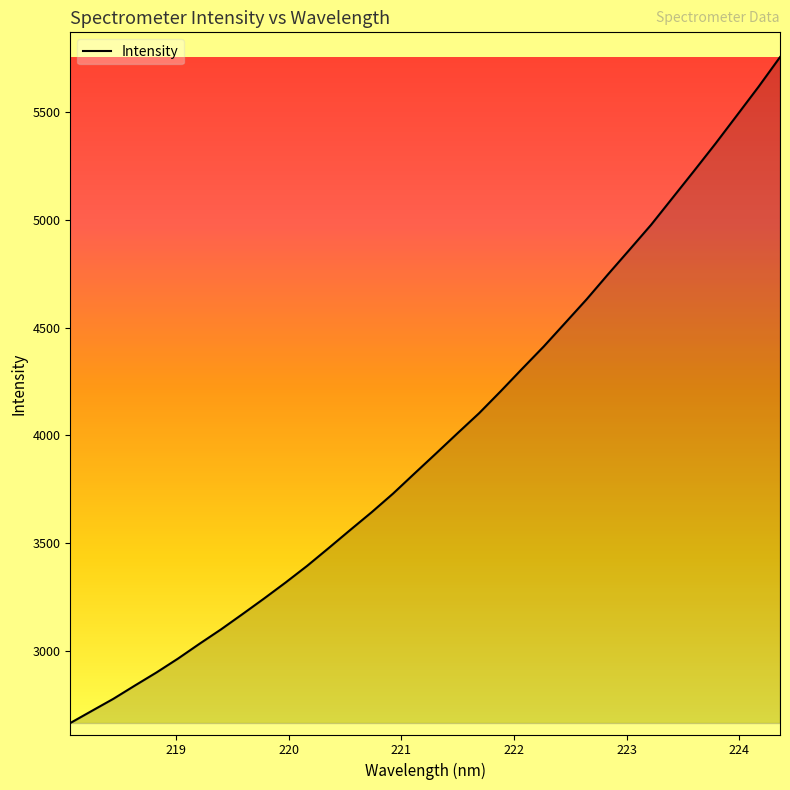

What is the average value?

3987.5